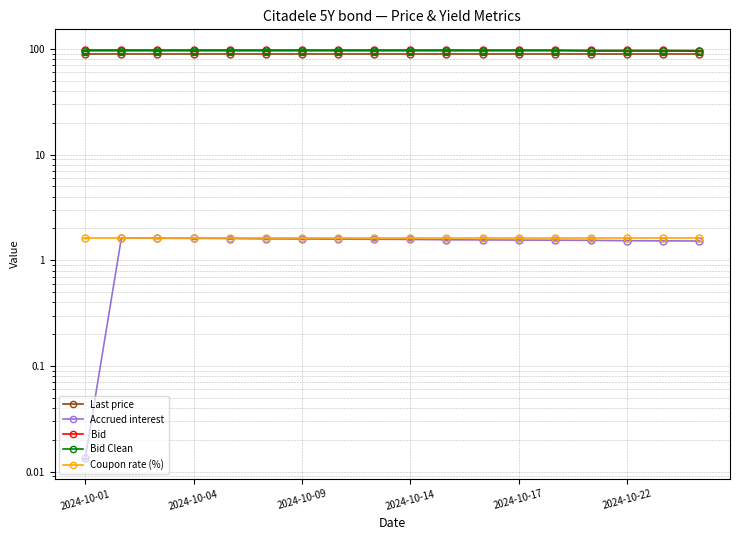

Between 2024-10-01 and 16, which series saw the biggest shift?

Accrued interest